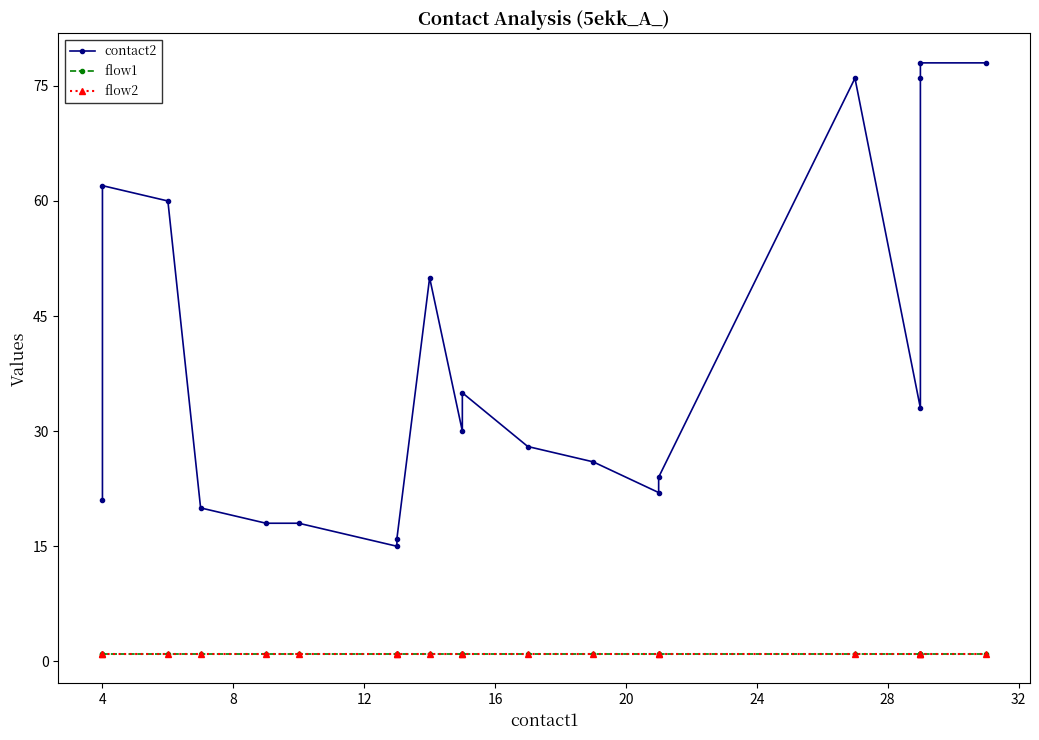

True or false: contact2 and flow1 cross at least once.

False